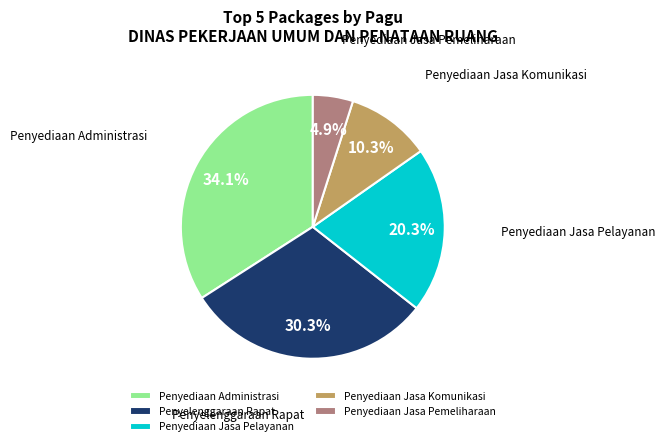

What is the ratio of the value at Penyelenggaraan Rapat to the value at Penyediaan Administrasi?

0.9